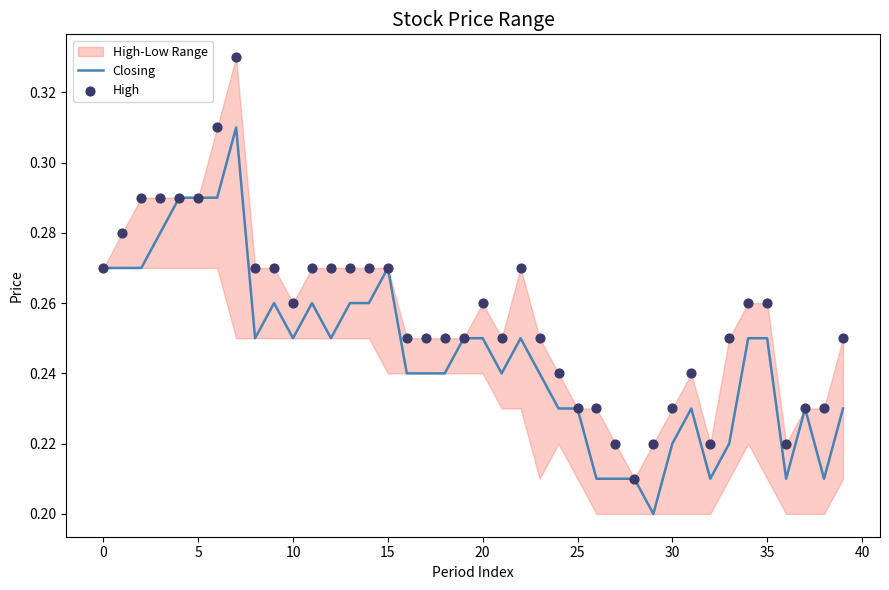

Which series reaches the minimum Y coordinate?

Closing